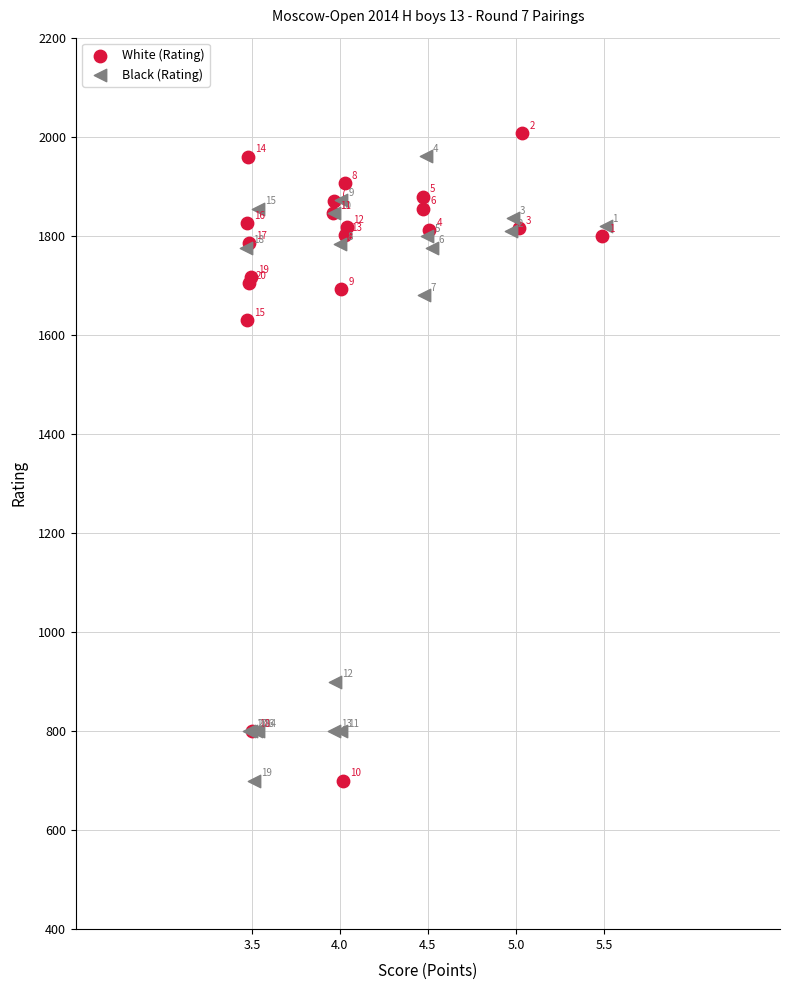

What are all the series names shown in the legend?

White (Rating), Black (Rating)